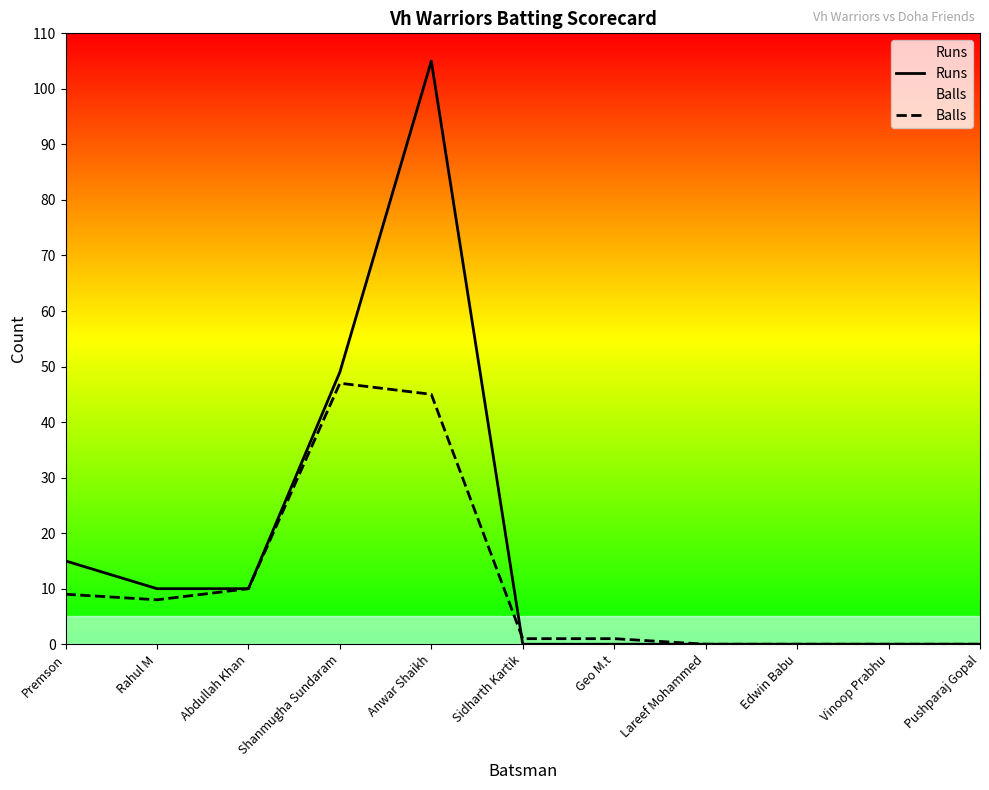

Reading left to right, list all the values displayed in this chart.

Runs: Premson=15	Rahul M=10	Abdullah Khan=10	Shanmugha Sundaram=49	Anwar Shaikh=105	Sidharth Kartik=0	Geo M.t=0	Lareef Mohammed=0	Edwin Babu=0	Vinoop Prabhu=0	Pushparaj Gopal=0
Balls: Premson=9	Rahul M=8	Abdullah Khan=10	Shanmugha Sundaram=47	Anwar Shaikh=45	Sidharth Kartik=1	Geo M.t=1	Lareef Mohammed=0	Edwin Babu=0	Vinoop Prabhu=0	Pushparaj Gopal=0